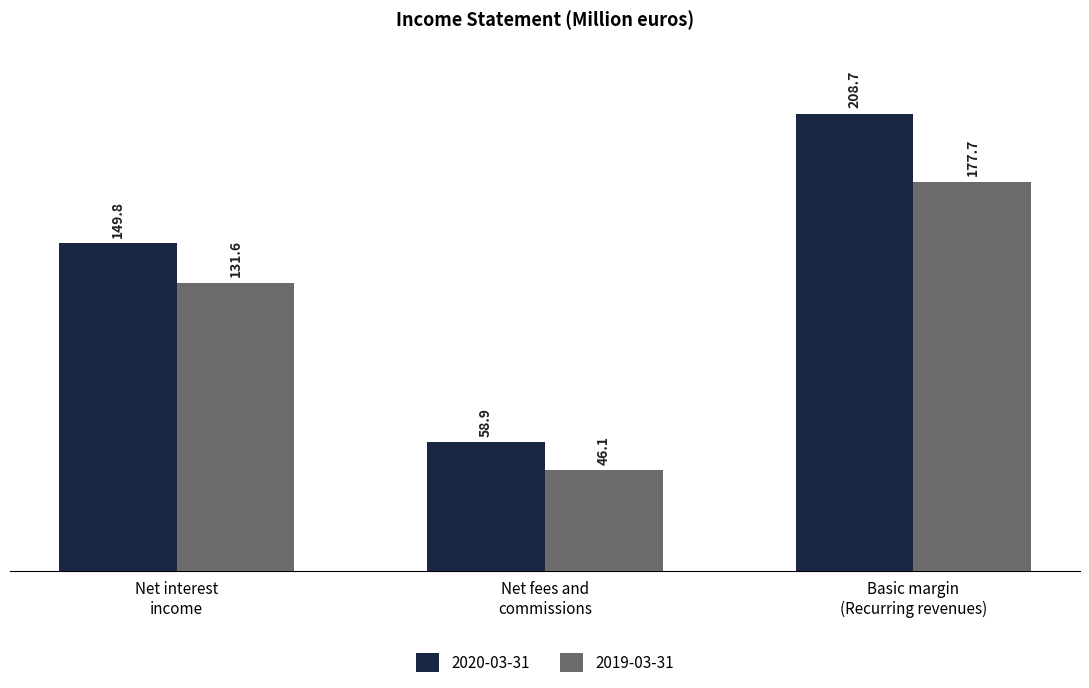

How many values in the 2019-03-31 series are below 131?

1